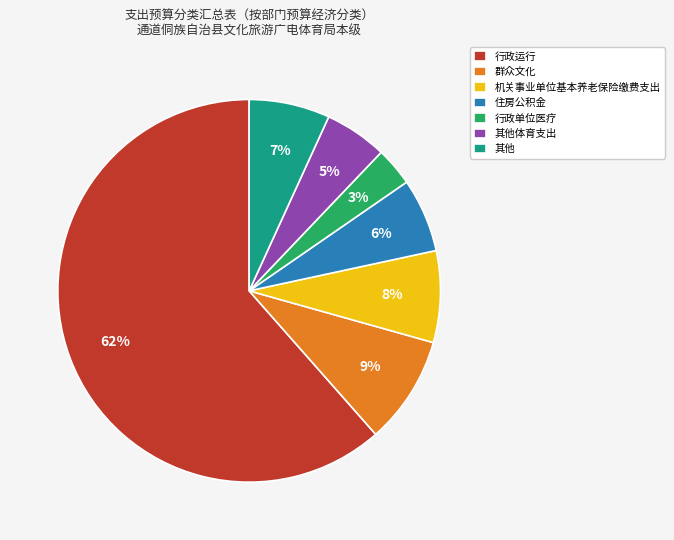

To the nearest percent, what percentage of the pie is 其他?

7%